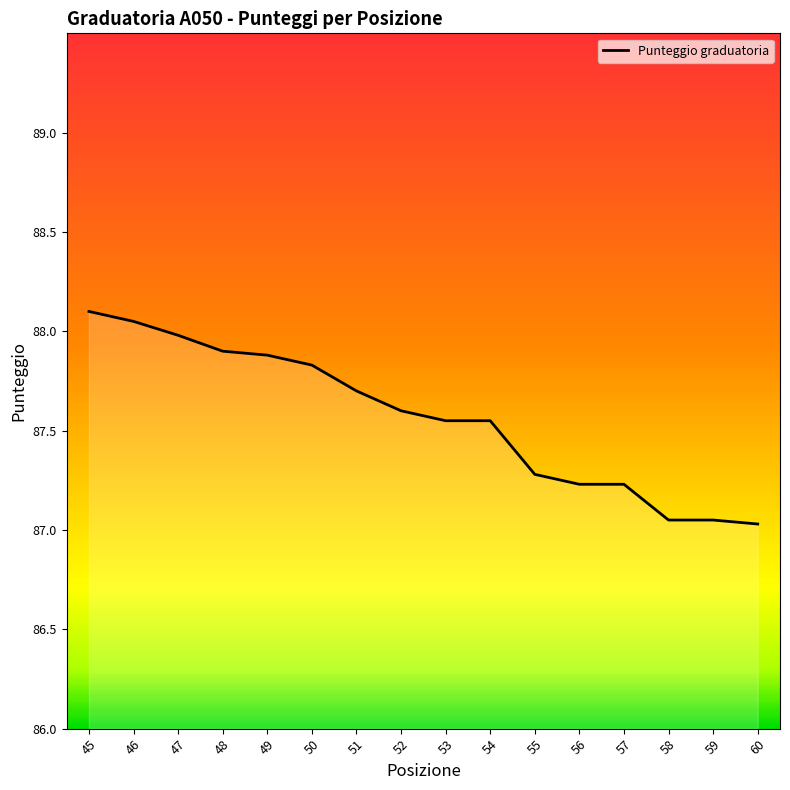

What is the greatest value displayed?

88.1